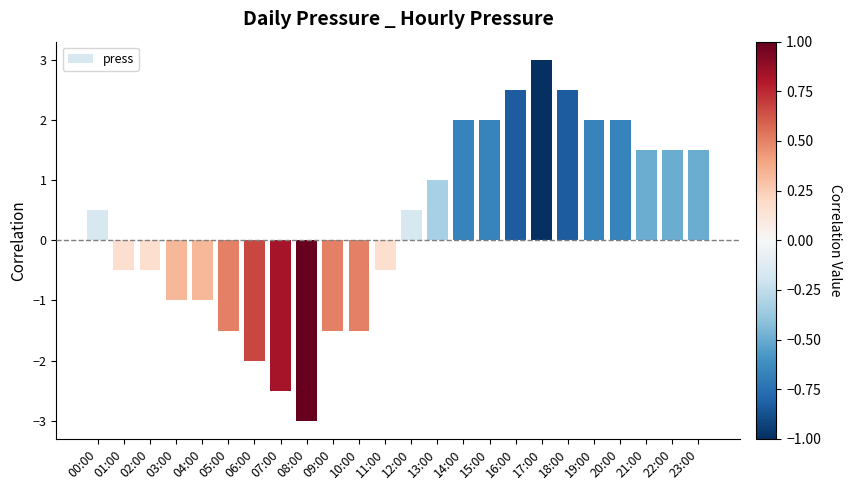

How many values exceed 0?

13